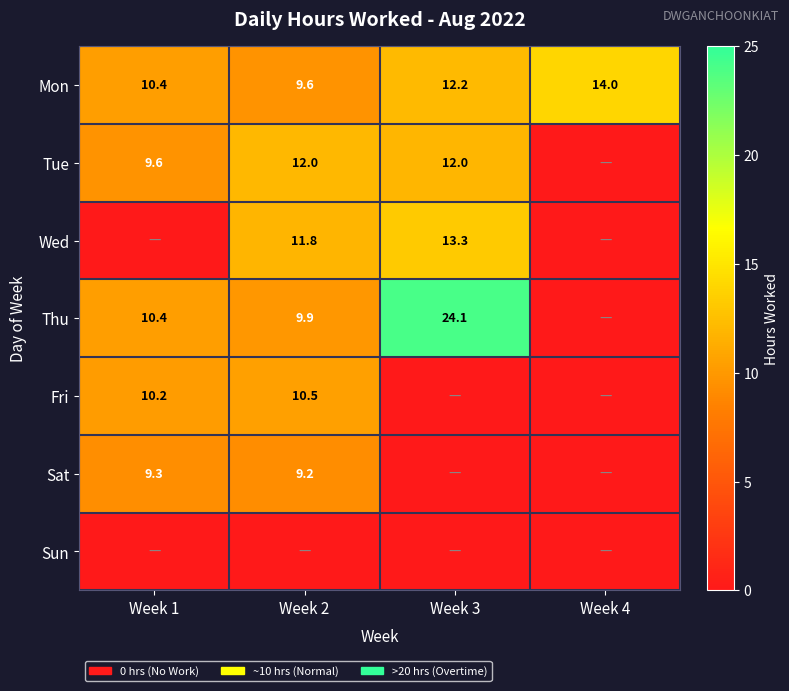

Where is Mon nearest to the value 11?

Week 1